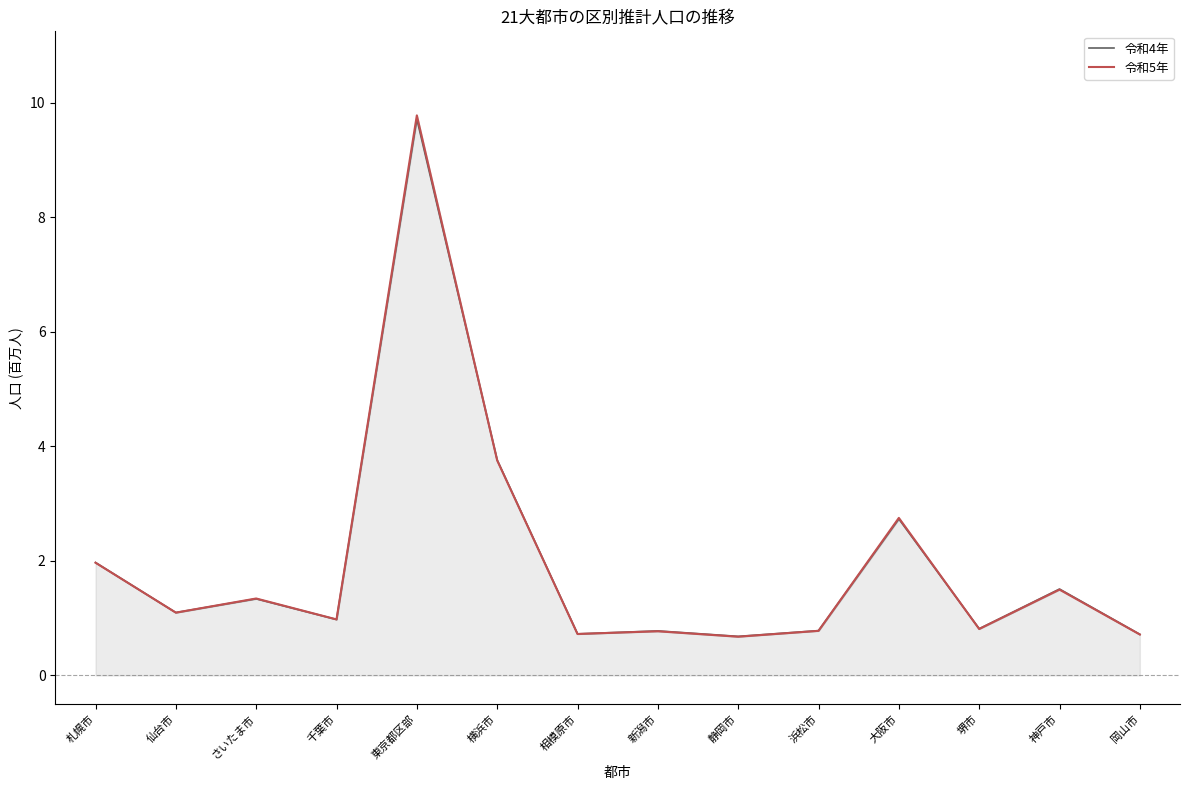

What is the difference between the maximum and minimum values in the 令和4年 series?

9.0